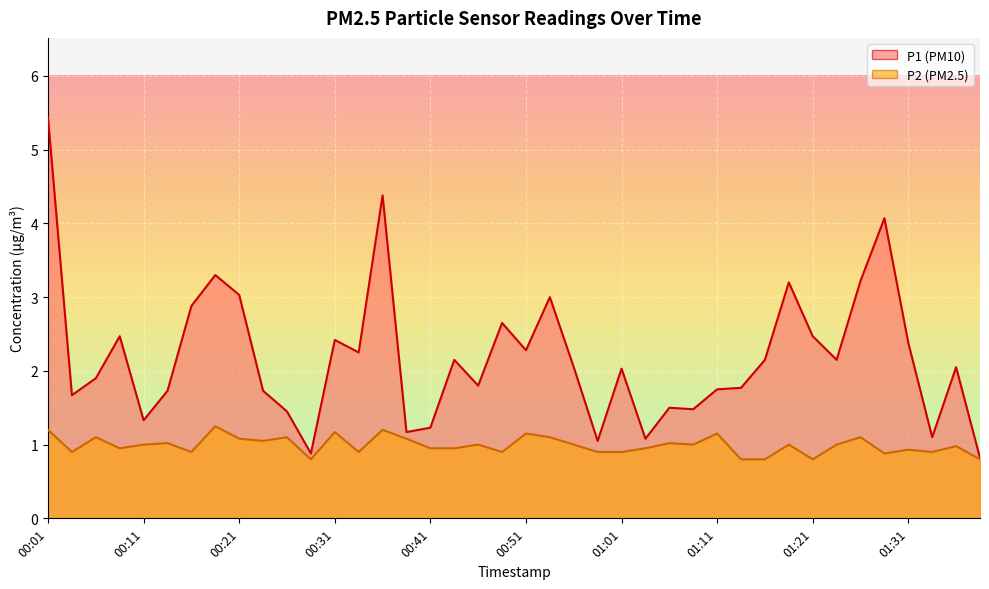

Reading left to right, what are all the values shown in this chart?

P1: 5.4	1.7	1.9	2.5	1.3	1.7	2.9	3.3	3.0	1.7	1.4	0.9	2.4	2.2	4.4	1.2	1.2	2.1	1.8	2.6	2.3	3.0	2.0	1.1	2.0	1.1	1.5	1.5	1.8	1.8	2.1	3.2	2.5	2.1	3.2	4.1	2.4	1.1	2.0	0.8
P2: 1.2	0.9	1.1	0.9	1.0	1.0	0.9	1.2	1.1	1.1	1.1	0.8	1.2	0.9	1.2	1.1	0.9	0.9	1.0	0.9	1.1	1.1	1.0	0.9	0.9	0.9	1.0	1.0	1.1	0.8	0.8	1.0	0.8	1.0	1.1	0.9	0.9	0.9	1.0	0.8